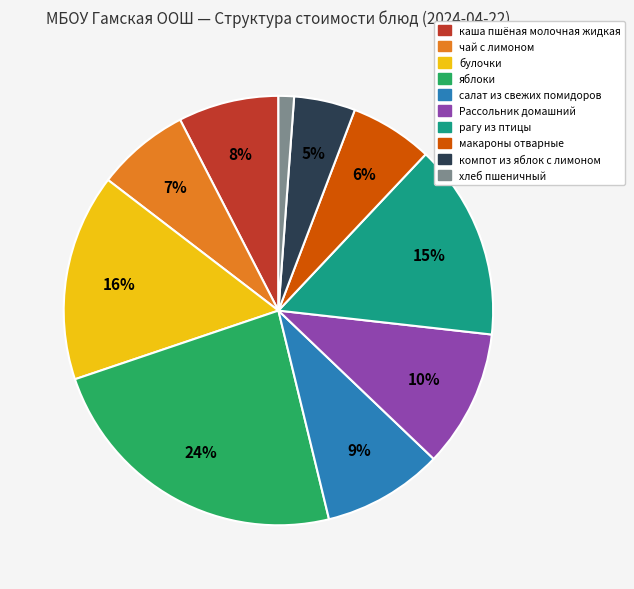

To the nearest percent, what portion does яблоки represent?

24%